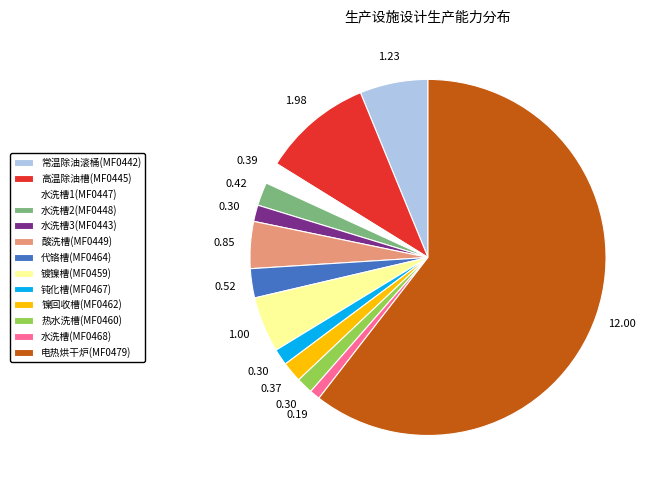

True or false: 水洗槽2(MF0448) accounts for 17% of the total.

False